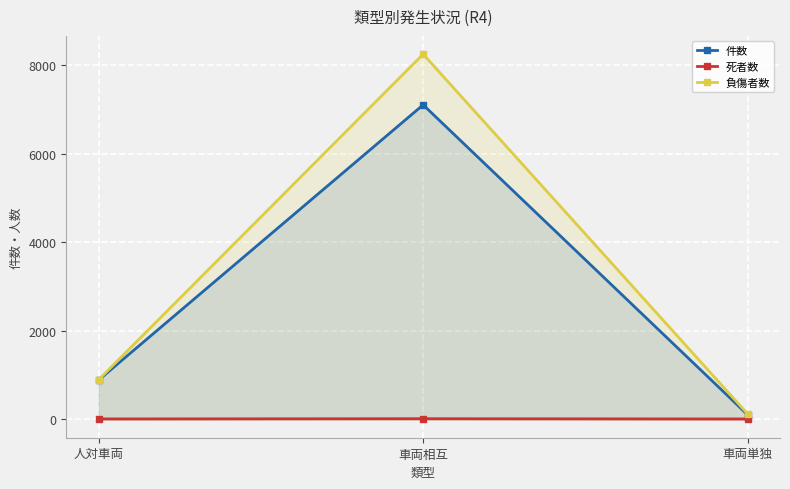

At which label does 死者数 reach its minimum?

車両単独